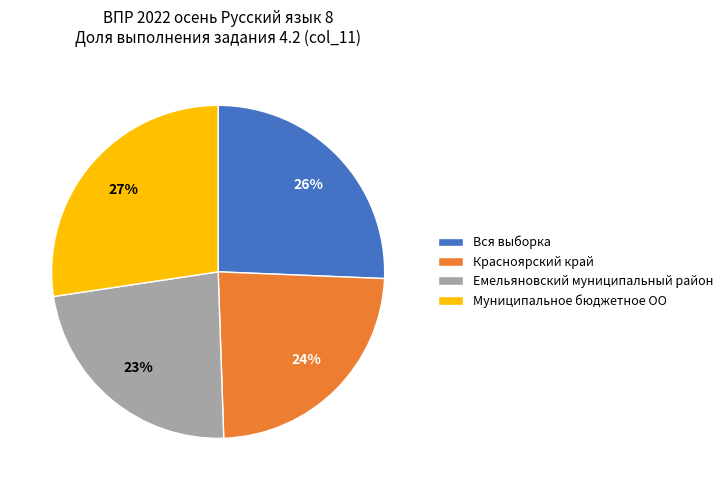

Is the sum of Емельяновский муниципальный район and Вся выборка greater than half?

No